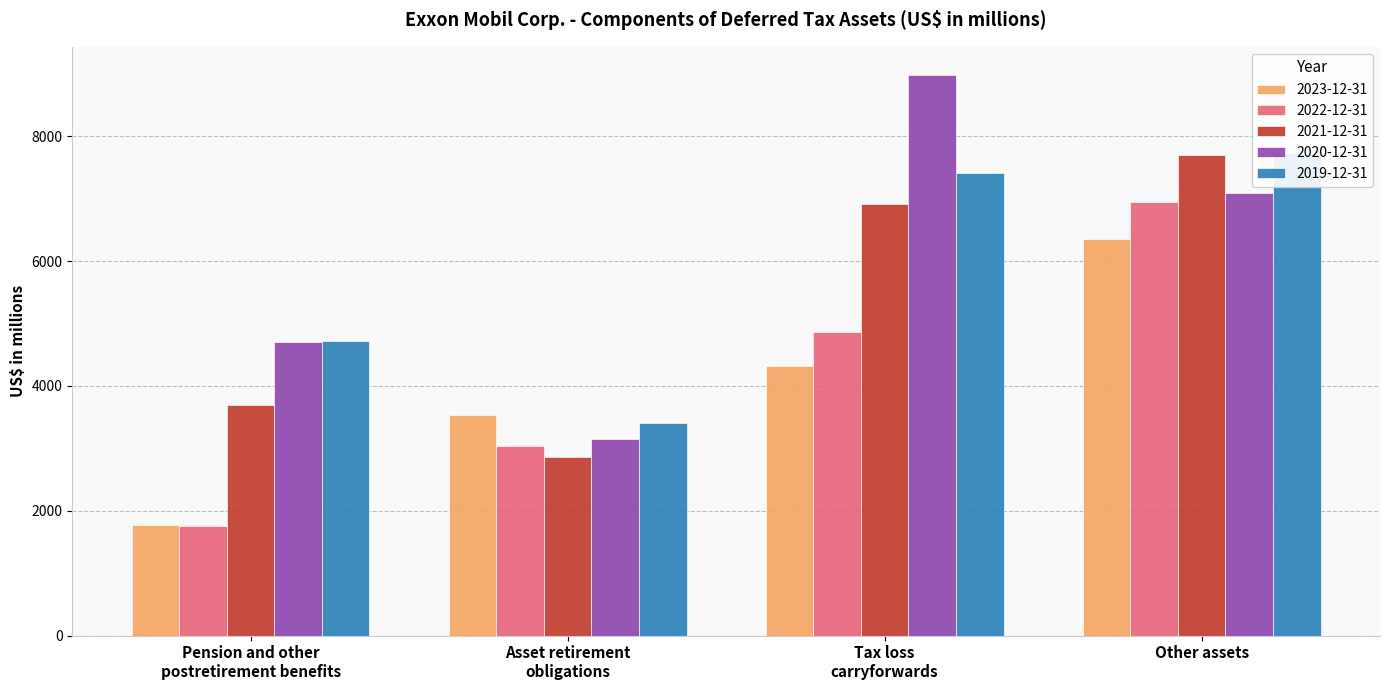

What is the sum of all 2022-12-31 values?

16609